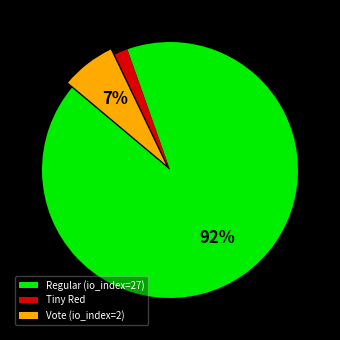

Which slice represents more than half of the pie?

Regular (io_index=27)